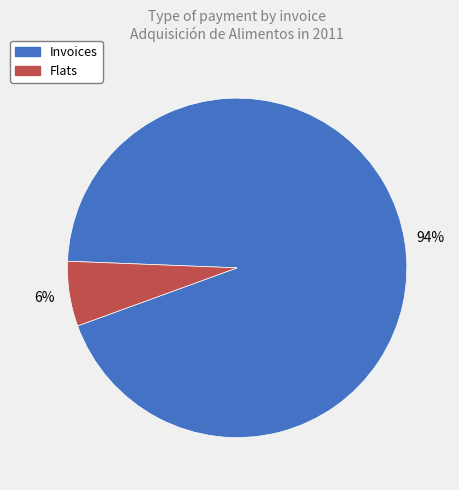

Do Invoices and Flats together represent more than half of the pie?

Yes